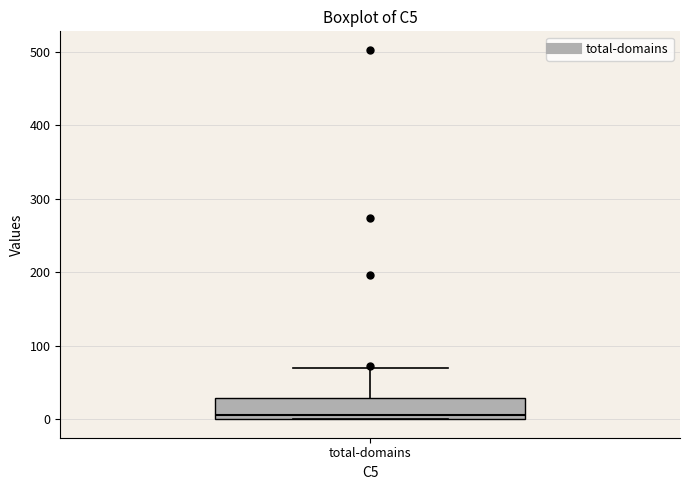

Read this box plot against the y-axis: the position of the median line, the range covered by the box, and the ends of both whiskers. The values are not printed on the chart, so give them approximately, as read against the axis.

median 10, box 0 to 30, whiskers 0 to 70